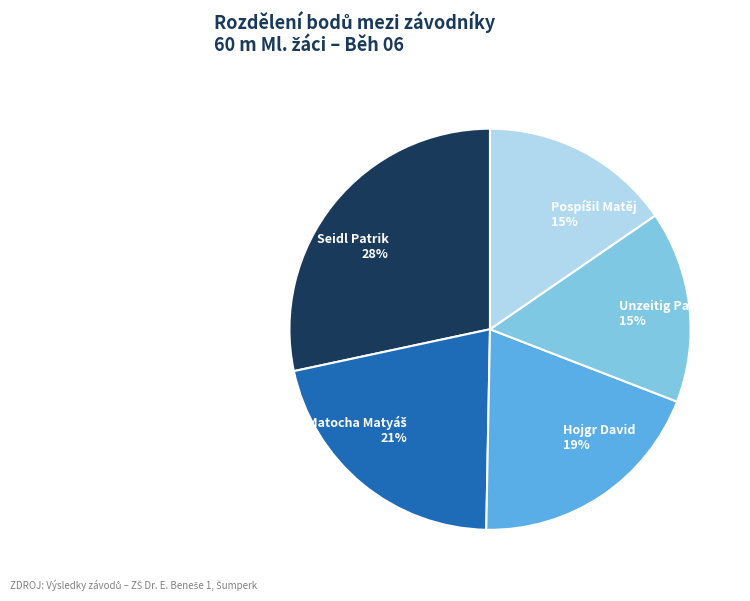

To the nearest percent, what is the difference between the largest and smallest slice percentages?

13%